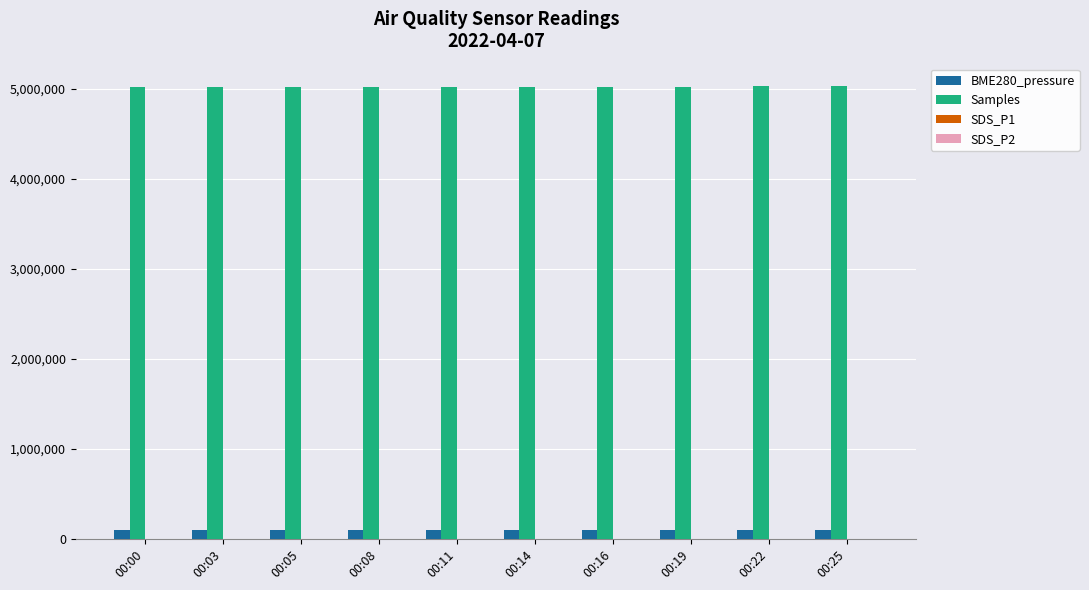

Which series has the largest total across all categories?

Samples